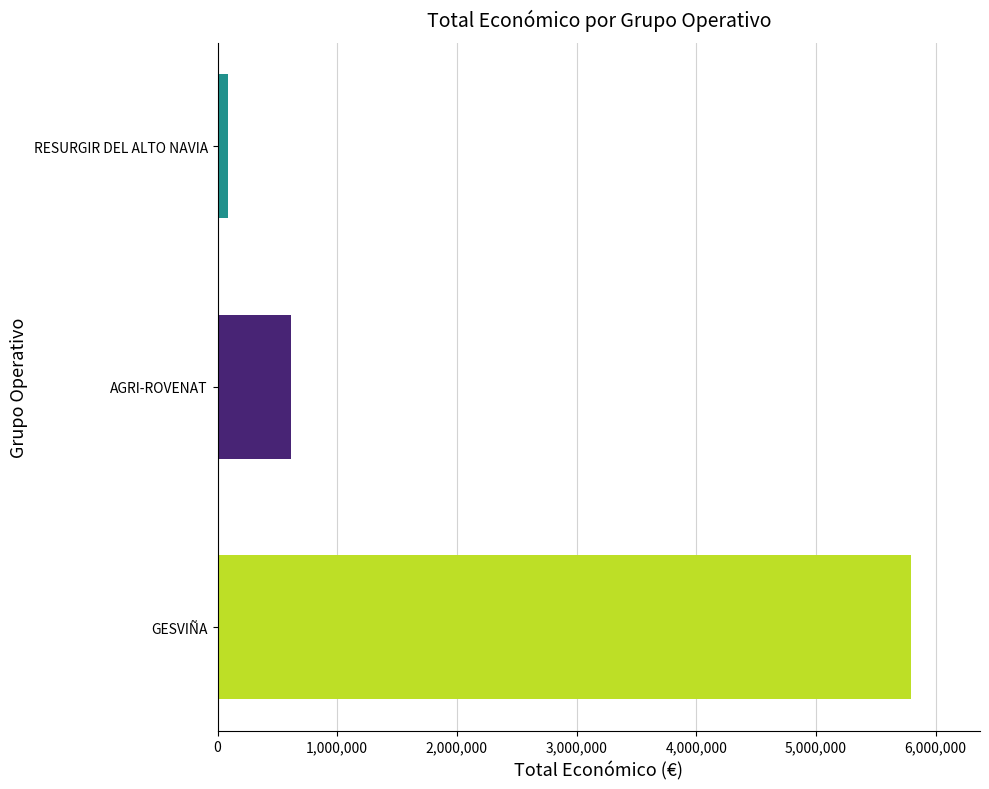

Reading top to bottom, transcribe all the data shown in this chart.

RESURGIR DEL ALTO NAVIA=90474	AGRI-ROVENAT=615375	GESVIÑA=5792221